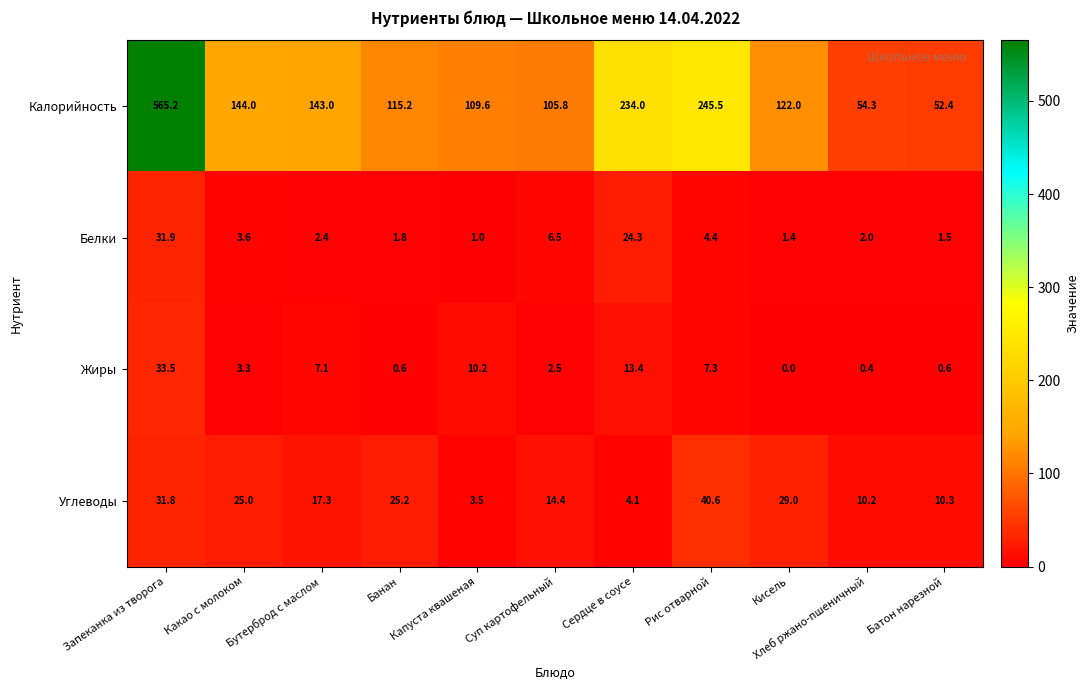

At how many categories does at least one series exceed 184?

3